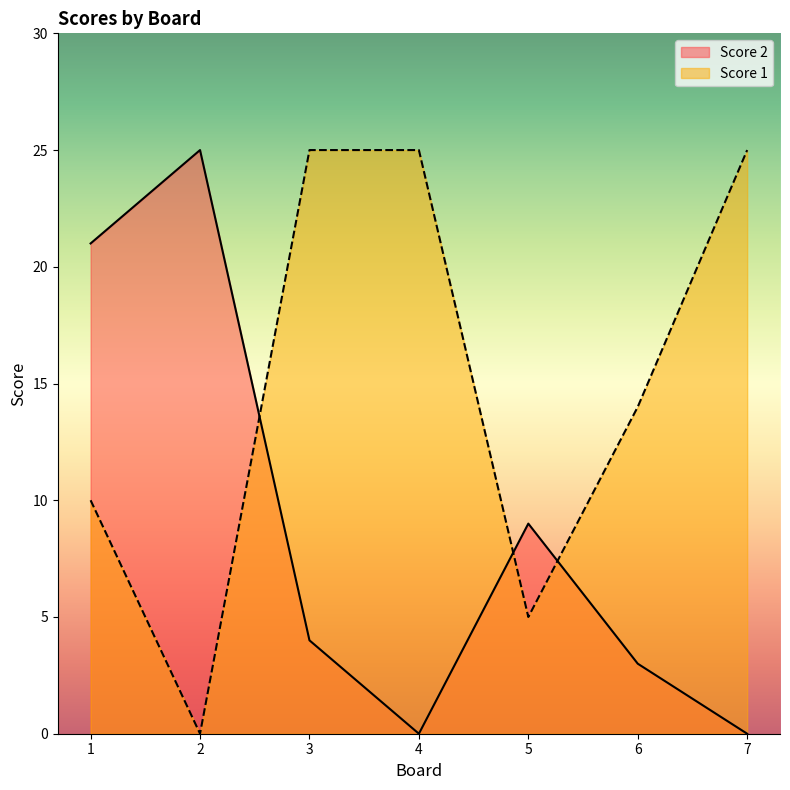

How many times do Score 2 and Score 1 cross each other?

3